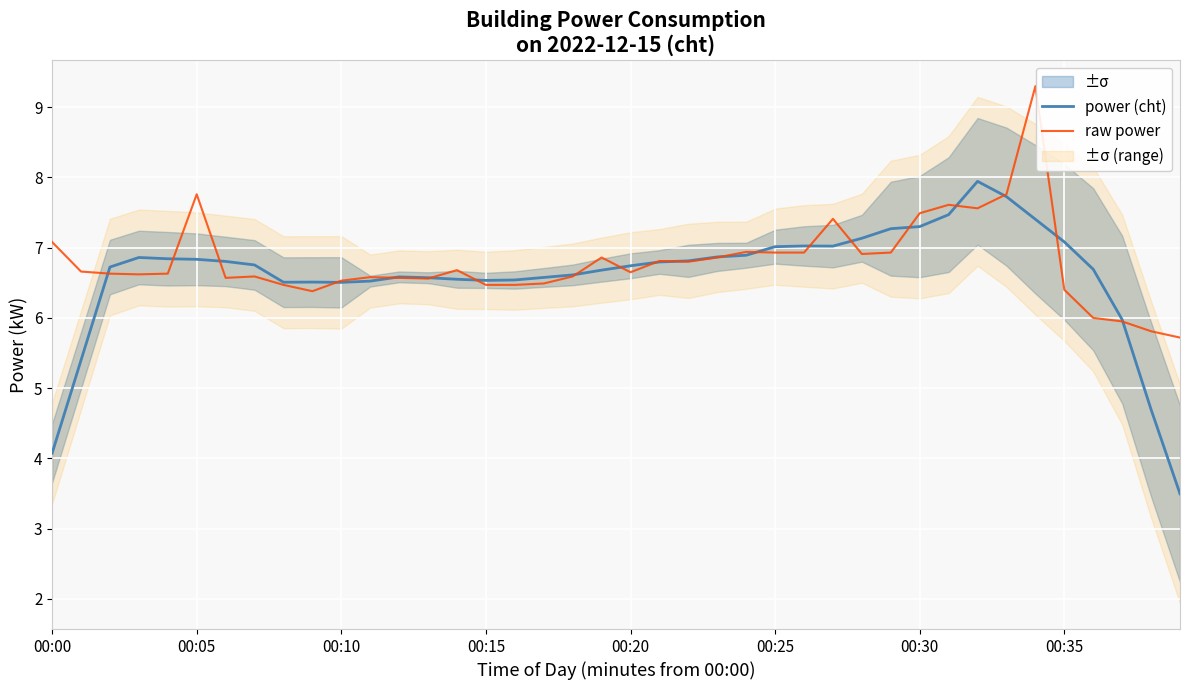

True or false: power (cht) has more than 2 interior local peaks.

True